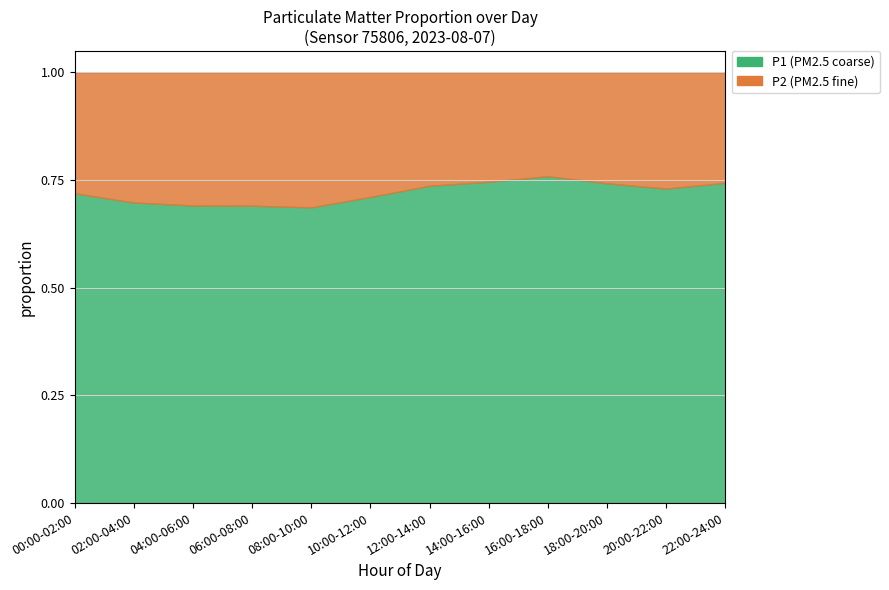

Rank the series at 02:00-04:00 from highest to lowest value.

P1, P2